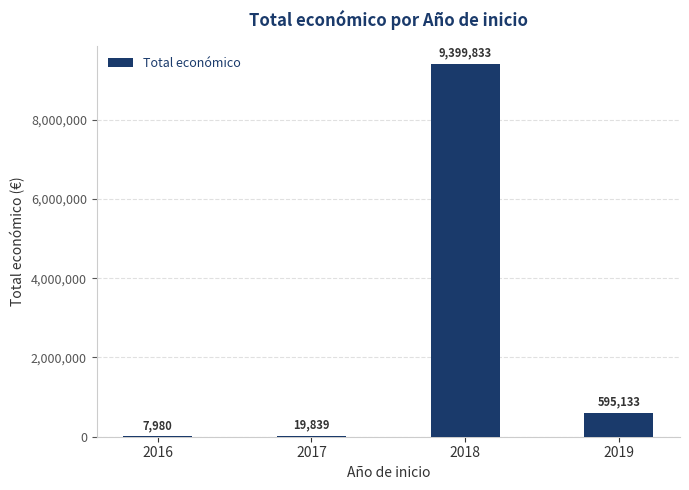

What is the change in value from 2017 to 2019?

+575294